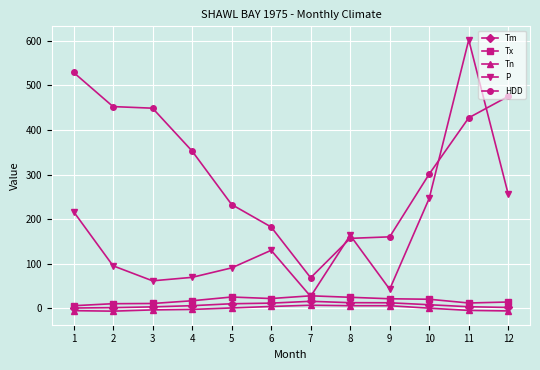

True or false: Tx and HDD cross at least once.

False